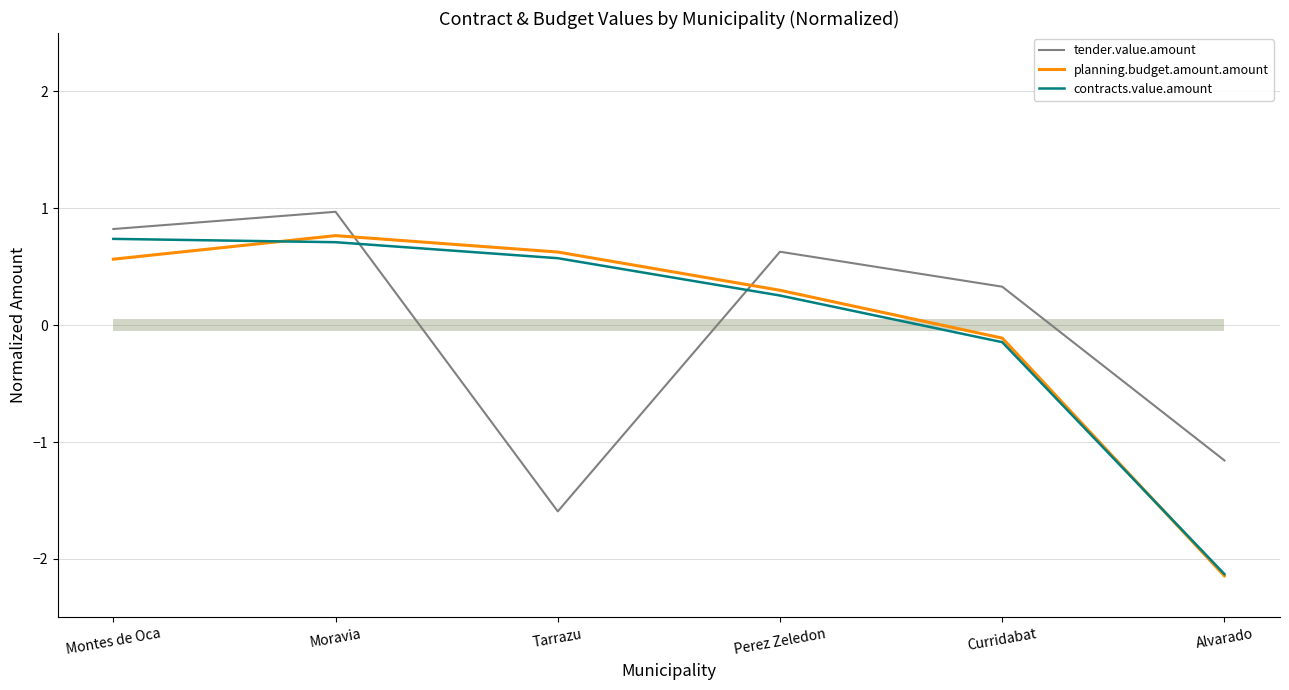

What are all the series names shown in the legend?

tender.value.amount, planning.budget.amount.amount, contracts.value.amount